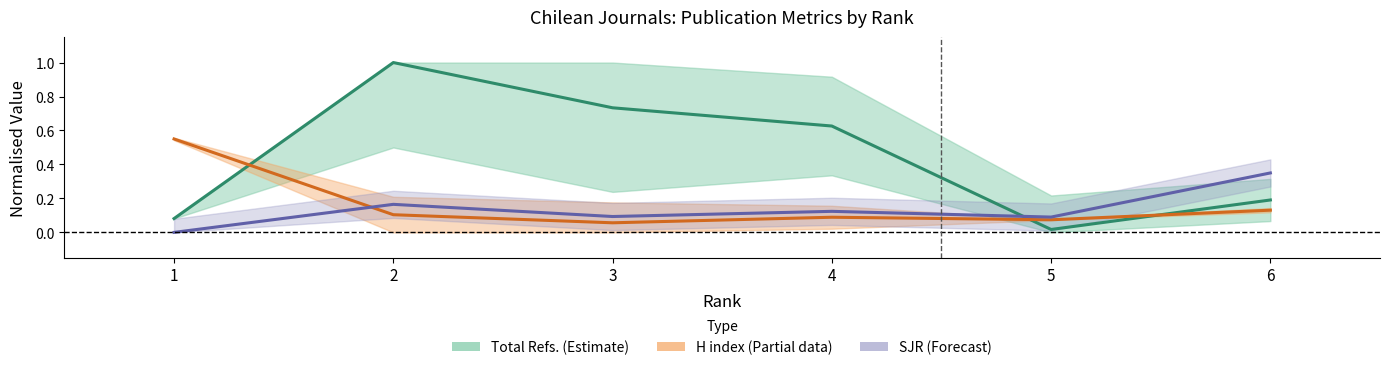

The value of SJR (norm) at 4 is 0.0. True or false?

False